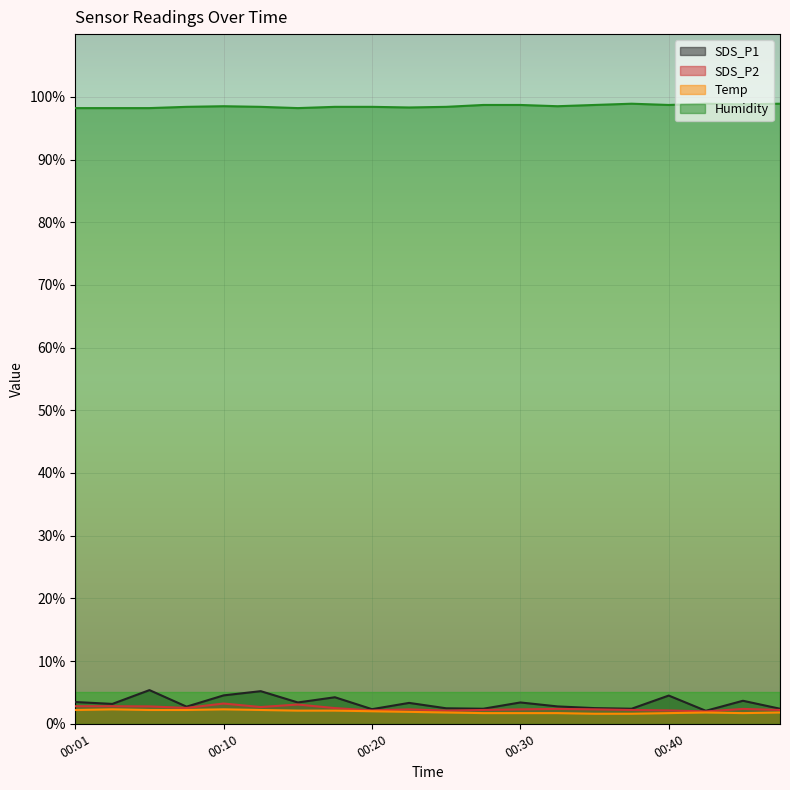

Reading left to right, list all the values displayed in this chart.

SDS_P1: 00:01=3.5	00:03=3.2	00:05=5.4	00:08=2.7	00:10=4.5	00:13=5.2	00:15=3.4	00:18=4.2	00:20=2.3	00:23=3.3	00:25=2.5	00:27=2.4	00:30=3.4	00:32=2.8	00:35=2.5	00:37=2.4	00:40=4.5	00:48=2.1	00:50=3.7	00:53=2.4
SDS_P2: 00:01=2.8	00:03=2.8	00:05=2.8	00:08=2.5	00:10=3.2	00:13=2.7	00:15=3.1	00:18=2.5	00:20=2.1	00:23=2.3	00:25=2.1	00:27=2.2	00:30=2.3	00:32=2.4	00:35=2.3	00:37=2.2	00:40=2.1	00:48=2.0	00:50=2.4	00:53=2.2
Temp: 00:01=2.2	00:03=2.3	00:05=2.2	00:08=2.2	00:10=2.3	00:13=2.2	00:15=2.1	00:18=2.1	00:20=2.0	00:23=1.9	00:25=1.8	00:27=1.7	00:30=1.7	00:32=1.7	00:35=1.6	00:37=1.6	00:40=1.7	00:48=1.8	00:50=1.7	00:53=1.8
Humidity: 00:01=98.2	00:03=98.2	00:05=98.2	00:08=98.4	00:10=98.5	00:13=98.4	00:15=98.2	00:18=98.4	00:20=98.4	00:23=98.3	00:25=98.4	00:27=98.7	00:30=98.7	00:32=98.5	00:35=98.7	00:37=98.9	00:40=98.7	00:48=98.9	00:50=98.8	00:53=98.9